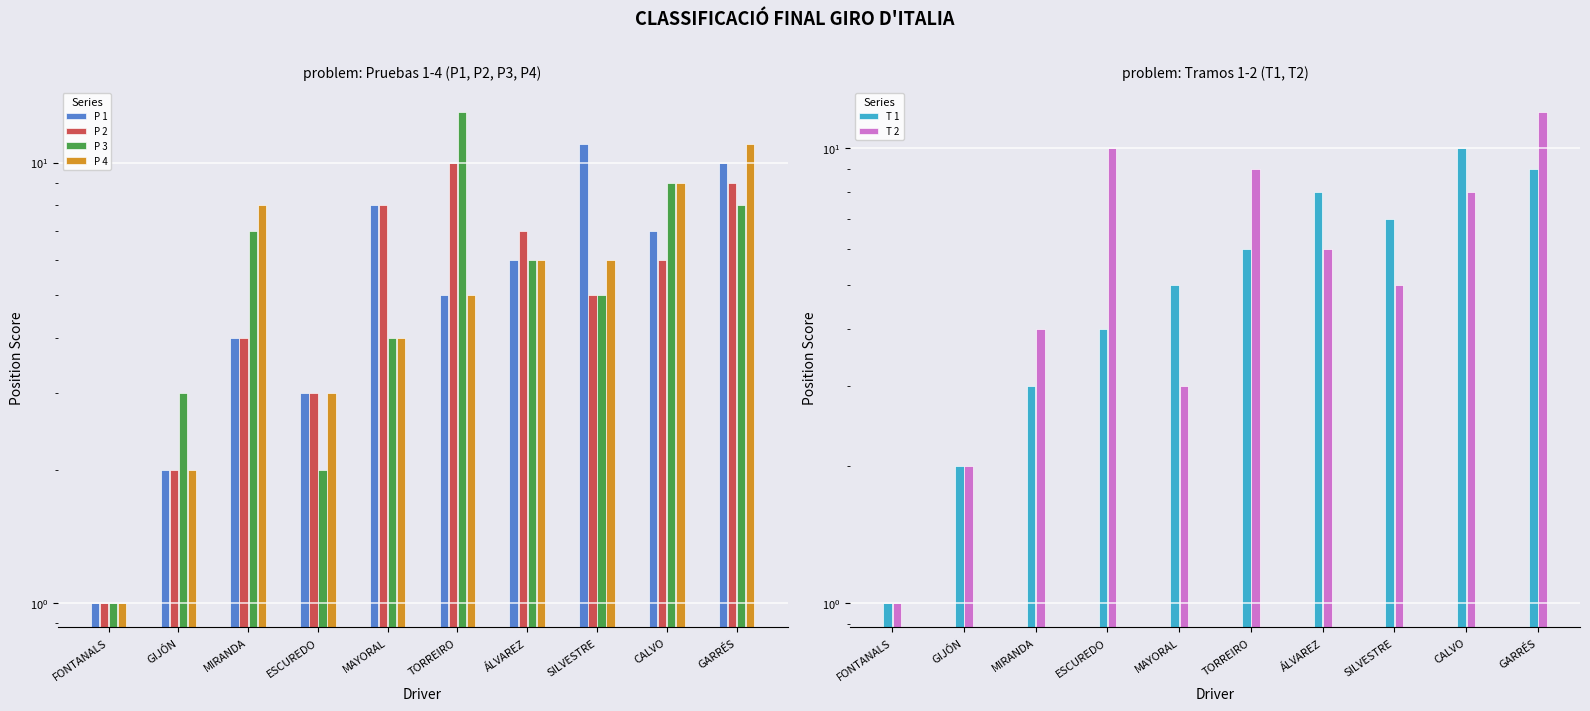

What is the difference between the second highest and second lowest values in the P 1 series?

8